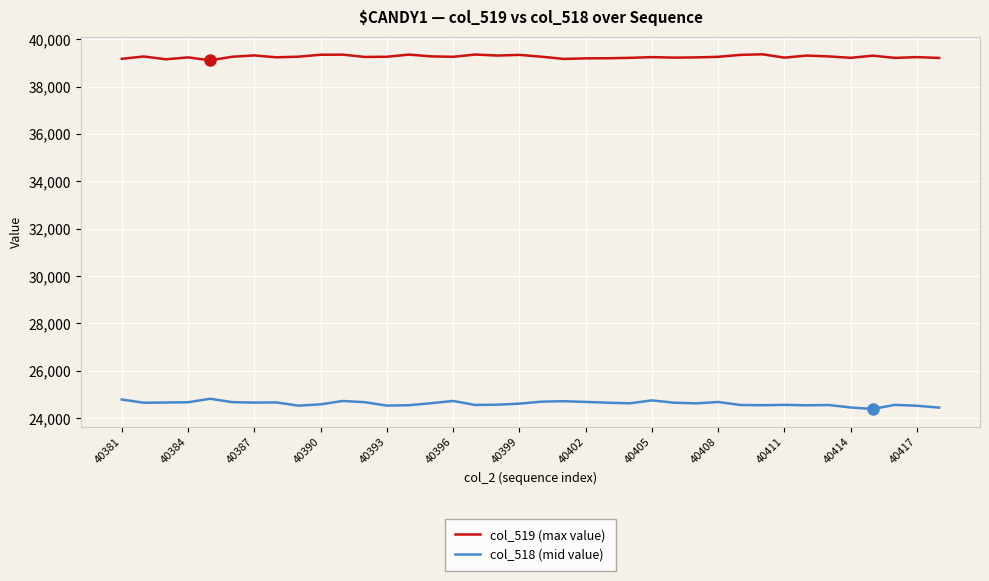

Which series has the largest total across all categories?

col_519 (max value)